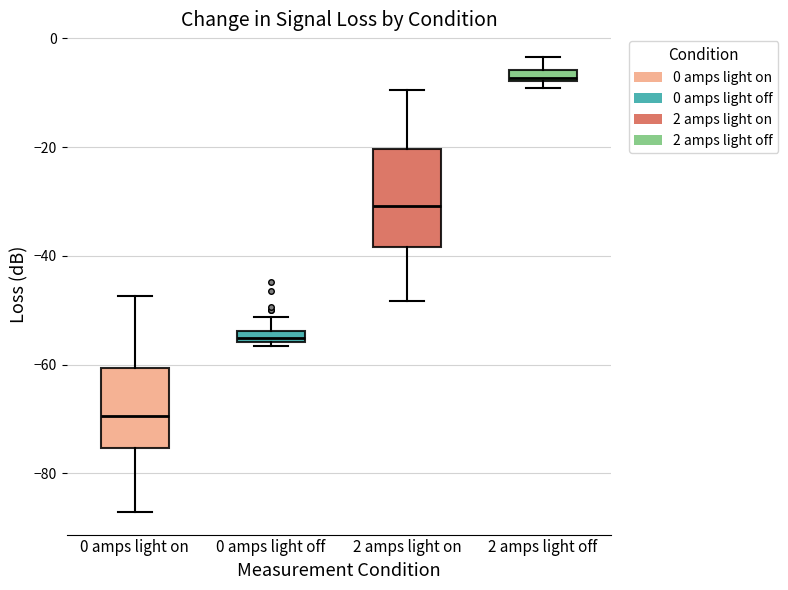

Where is the upper edge of the box for 2 amps light off on the y-axis? The values are not printed on the chart, so give them approximately, as read against the axis.

-6